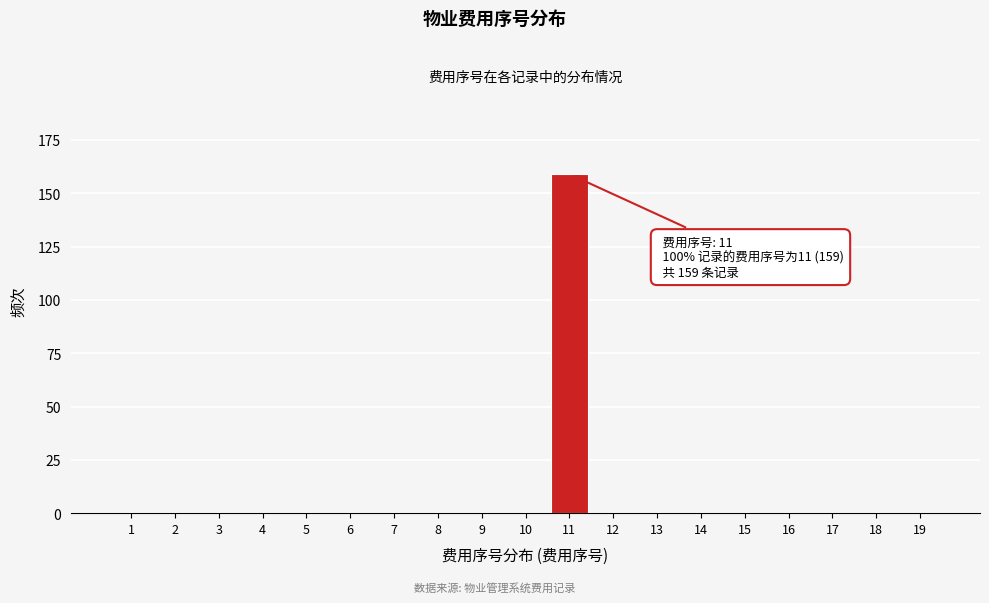

Reading left to right, extract all data points from this chart.

1=0	2=0	3=0	4=0	5=0	6=0	7=0	8=0	9=0	10=0	11=159	12=0	13=0	14=0	15=0	16=0	17=0	18=0	19=0